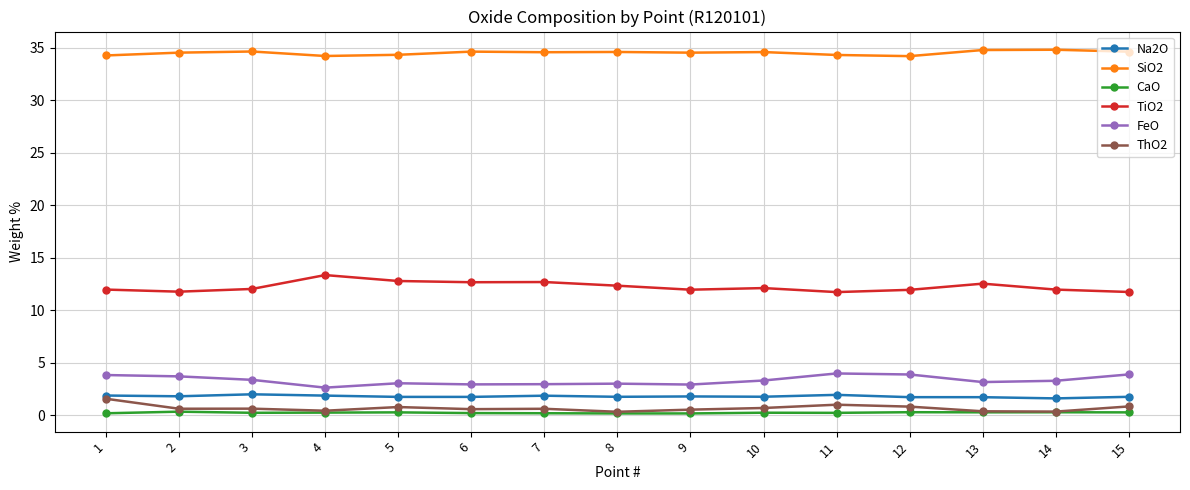

True or false: ThO2 and Na2O intersect in this chart.

False